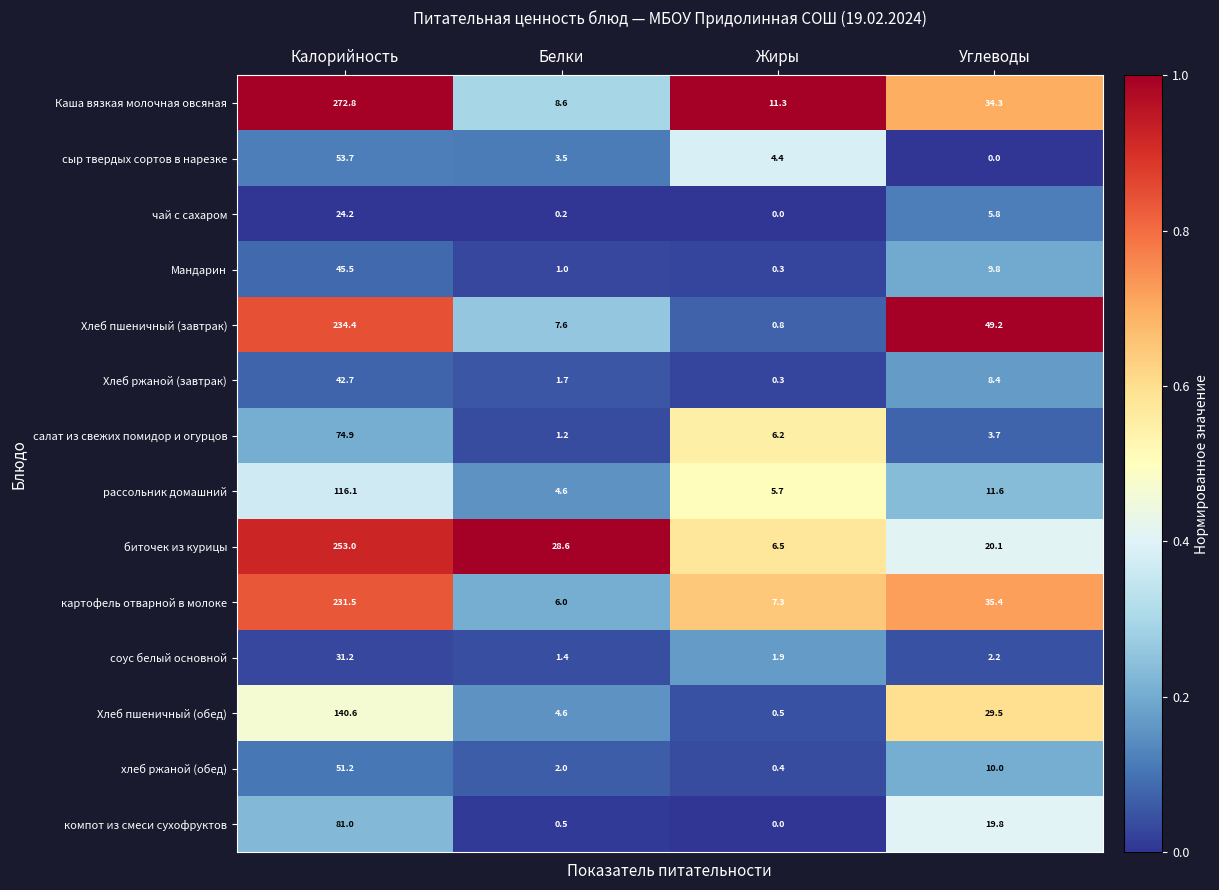

At which label does хлеб ржаной (обед) reach its minimum?

Жиры